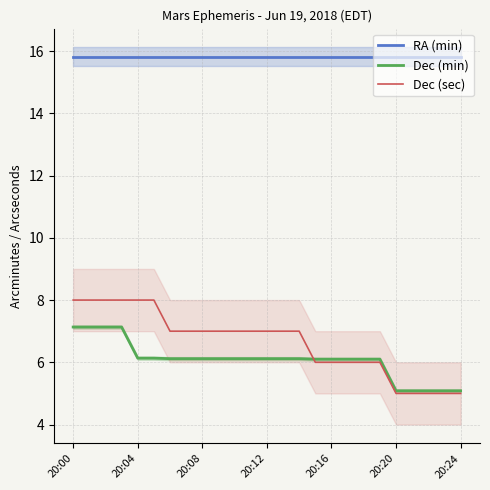

The value of RA (min) at 20:12 is 9.9. True or false?

False